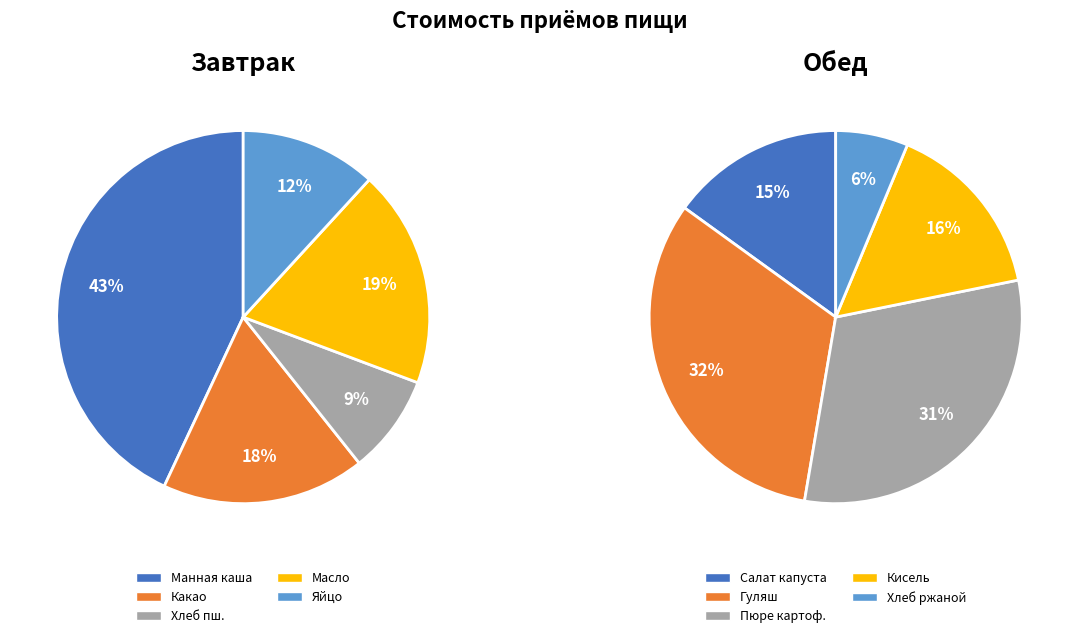

Between хлеб пшеничный / картофельное пюре and Манная каша / Салат из св капусты, which is larger?

Манная каша / Салат из св капусты